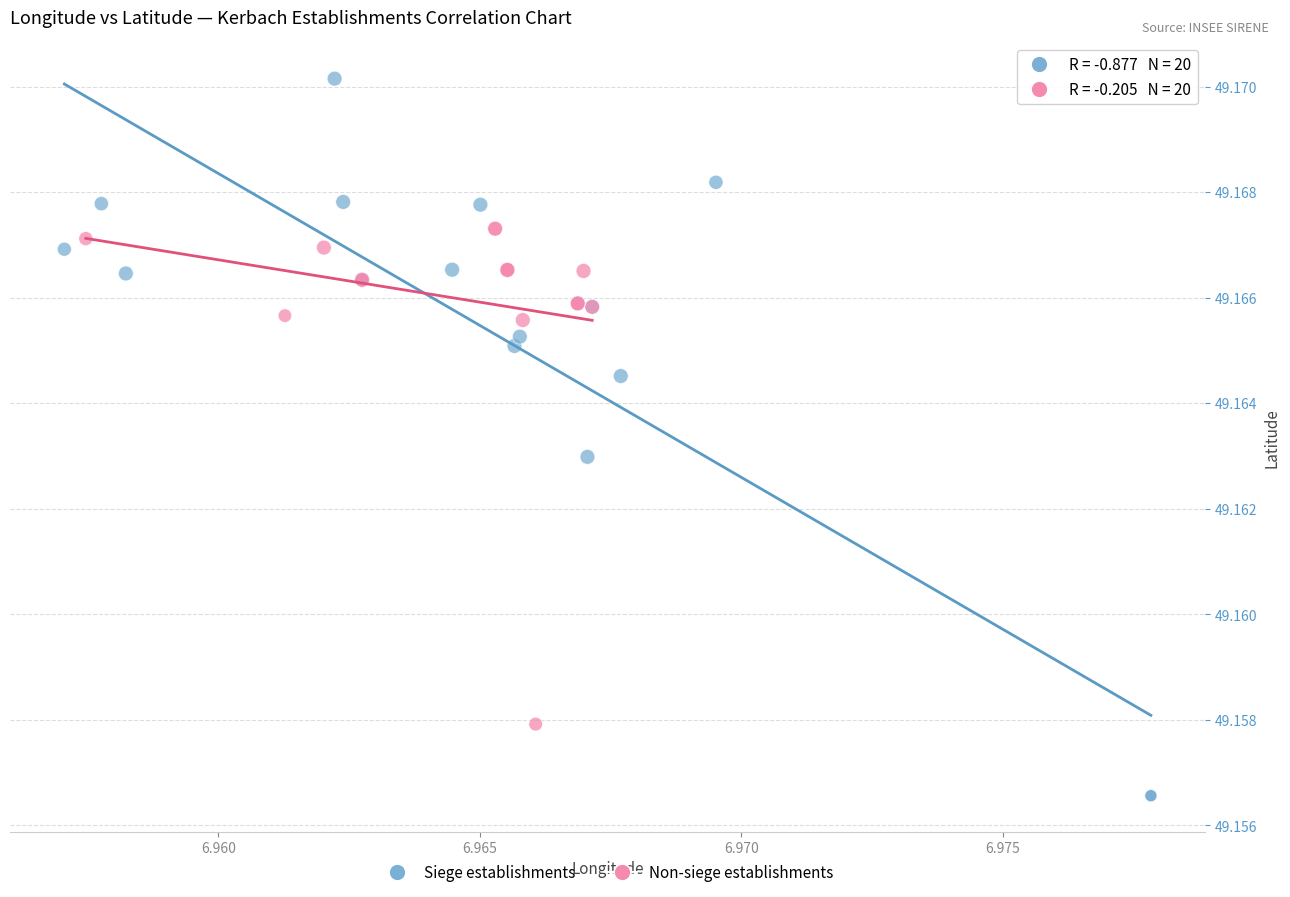

Which series contains the highest Y value?

Siege establishments